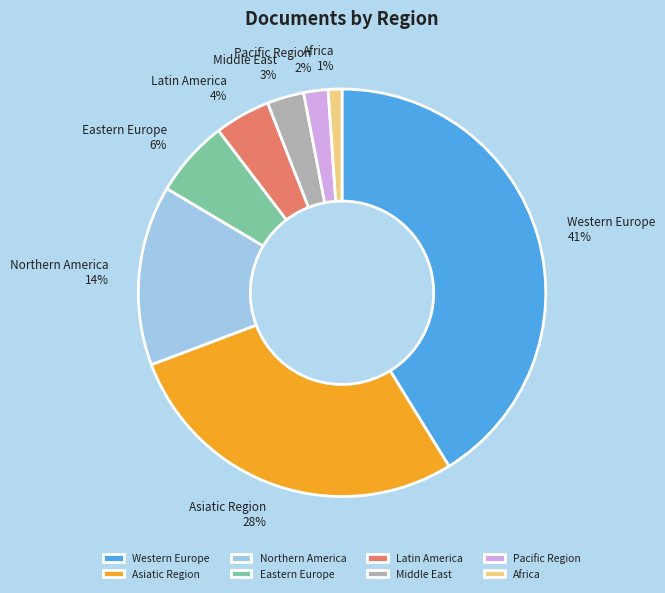

Is there any slice that represents more than half of the pie?

No